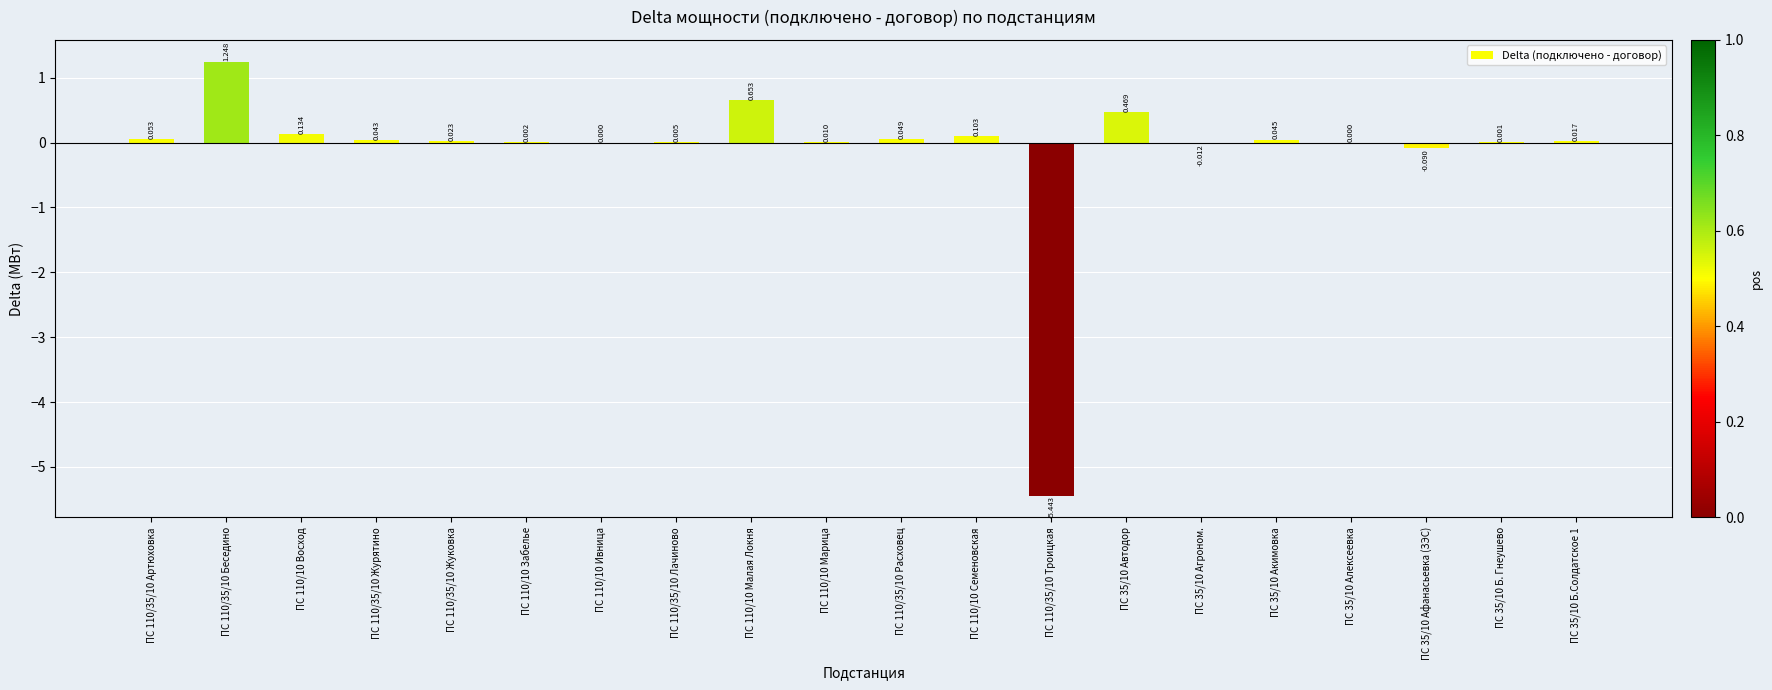

List the labels in order of value, smallest first.

ПС 110/35/10 Троицкая, ПС 35/10 Афанасьевка (ЗЭС), ПС 35/10 Агроном., ПС 110/10 Ивница, ПС 35/10 Алексеевка, ПС 35/10 Б. Гнеушево, ПС 110/10 Забелье, ПС 110/35/10 Лачиново, ПС 110/10 Марица, ПС 35/10 Б.Солдатское 1, ПС 110/35/10 Жуковка, ПС 110/35/10 Журятино, ПС 35/10 Акимовка, ПС 110/35/10 Расховец, ПС 110/35/10 Артюховка, ПС 110/10 Семеновская, ПС 110/10 Восход, ПС 35/10 Автодор, ПС 110/10 Малая Локня, ПС 110/35/10 Беседино